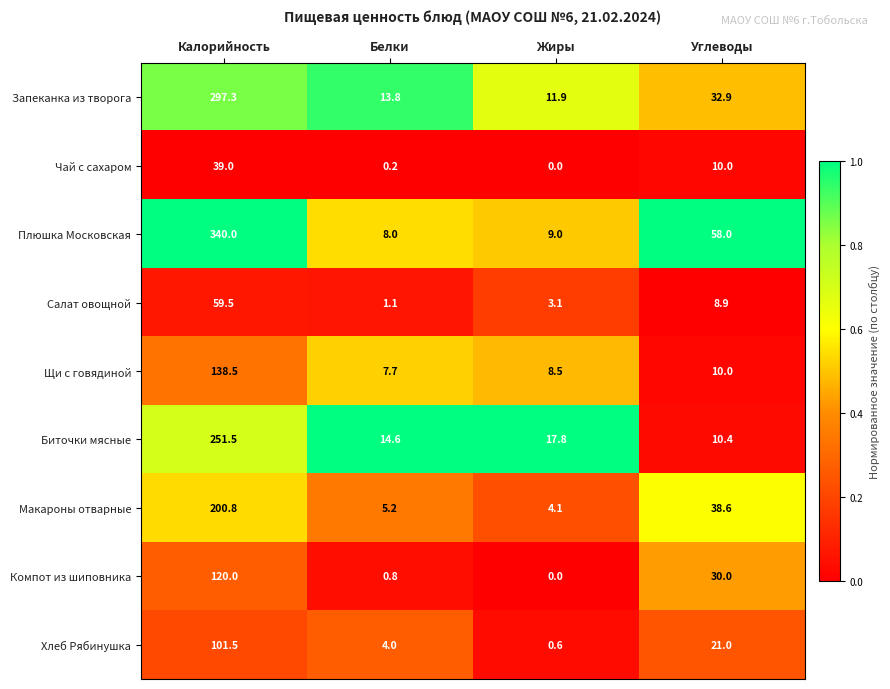

At which category does the chart reach its peak across all series?

Калорийность